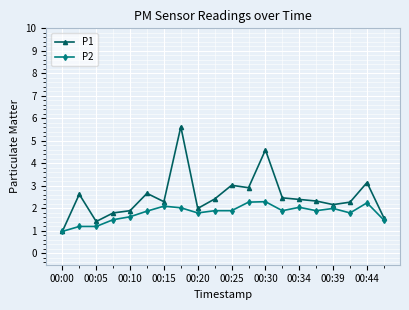

Rank the series by their average value, from lowest to highest.

P2, P1